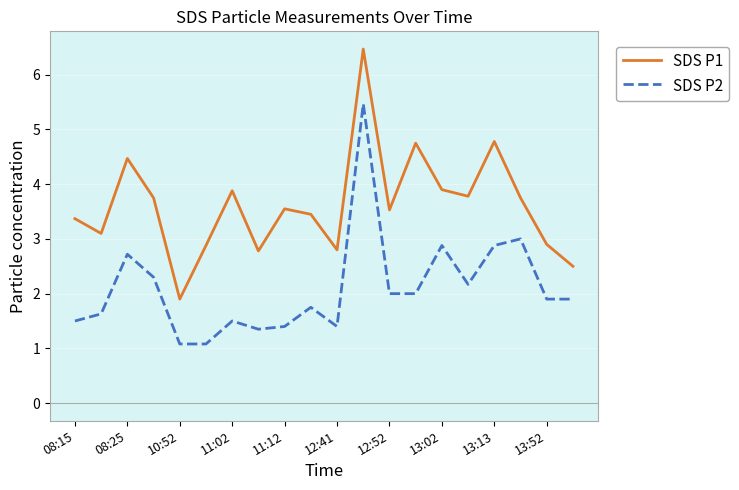

List the series in order of their peak value, lowest first.

SDS P2, SDS P1